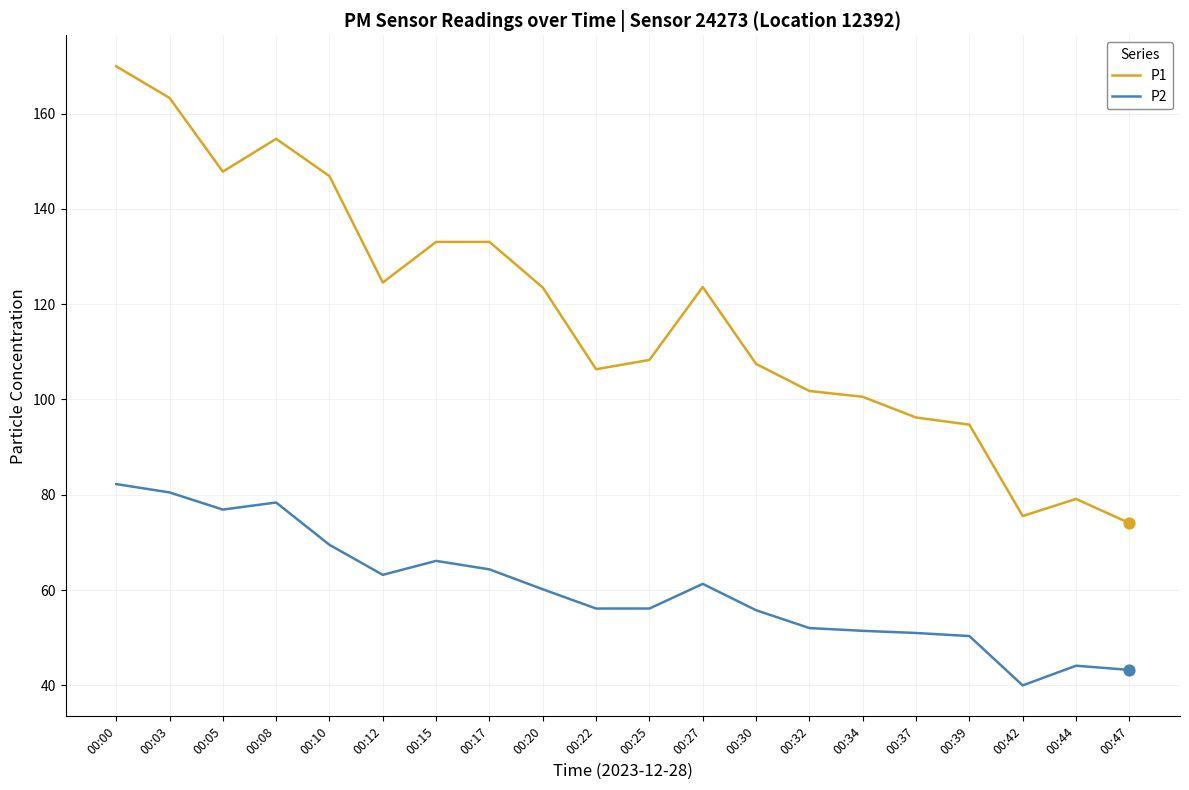

At which category is the sum across all series the highest?

00:00